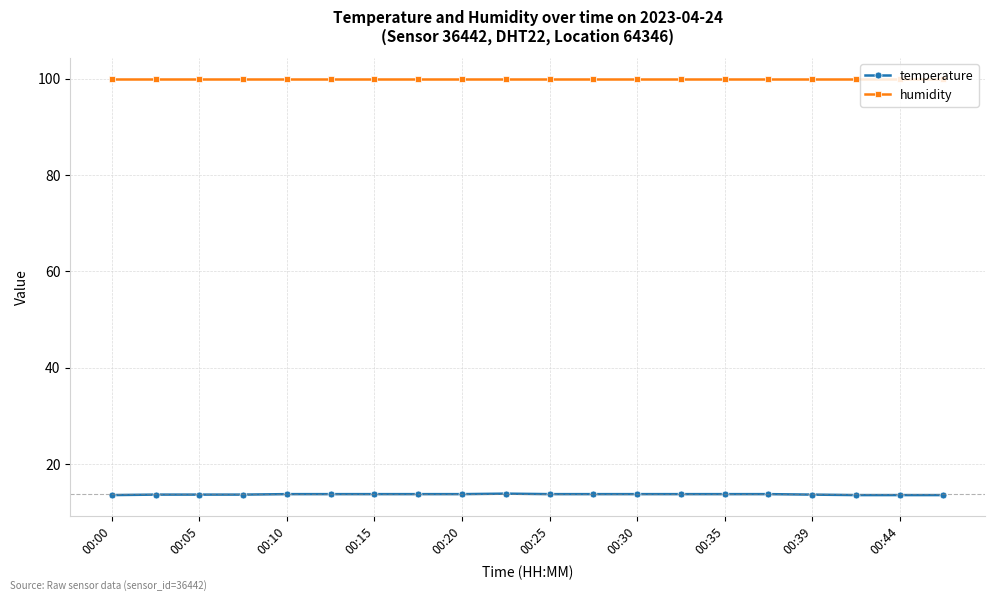

Rank the series by their maximum value, from lowest to highest.

temperature, humidity